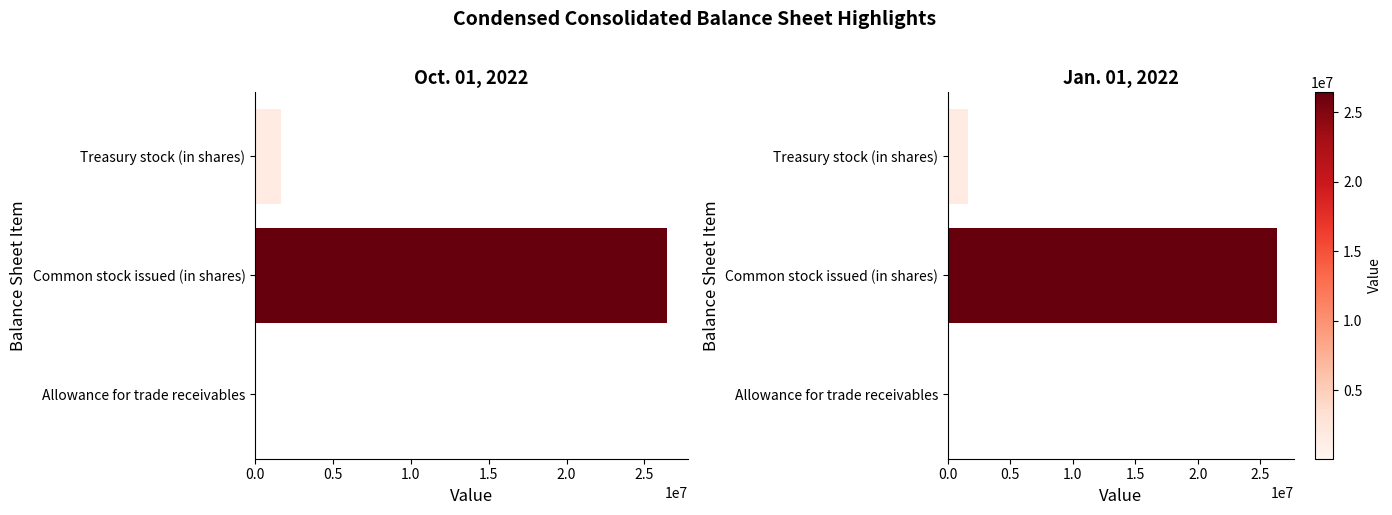

What is the sum of the Oct. 01, 2022 values at Treasury stock (in shares) and Allowance for trade receivables?

1769054